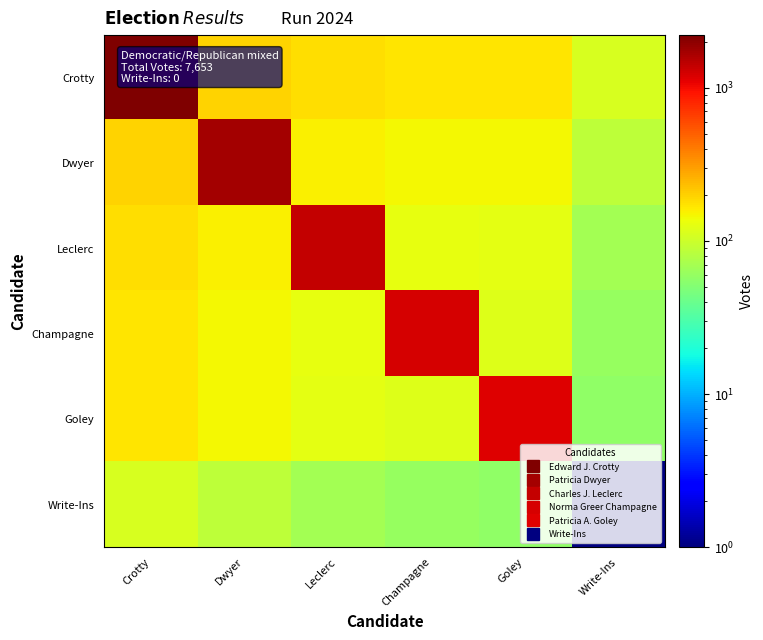

List the series in order of their peak value, lowest first.

Write-Ins, Goley, Champagne, Leclerc, Dwyer, Crotty